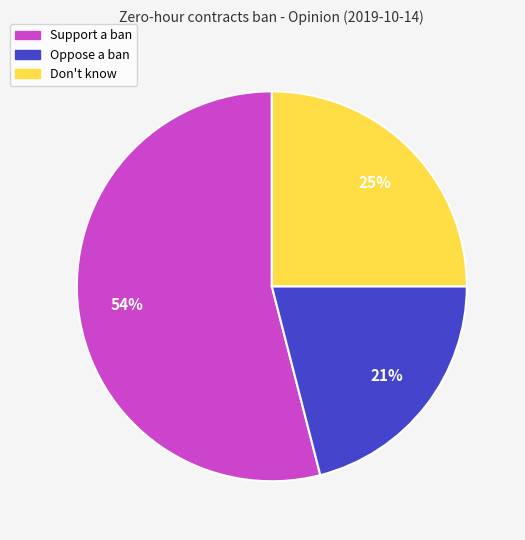

How many slices are in this pie chart?

3